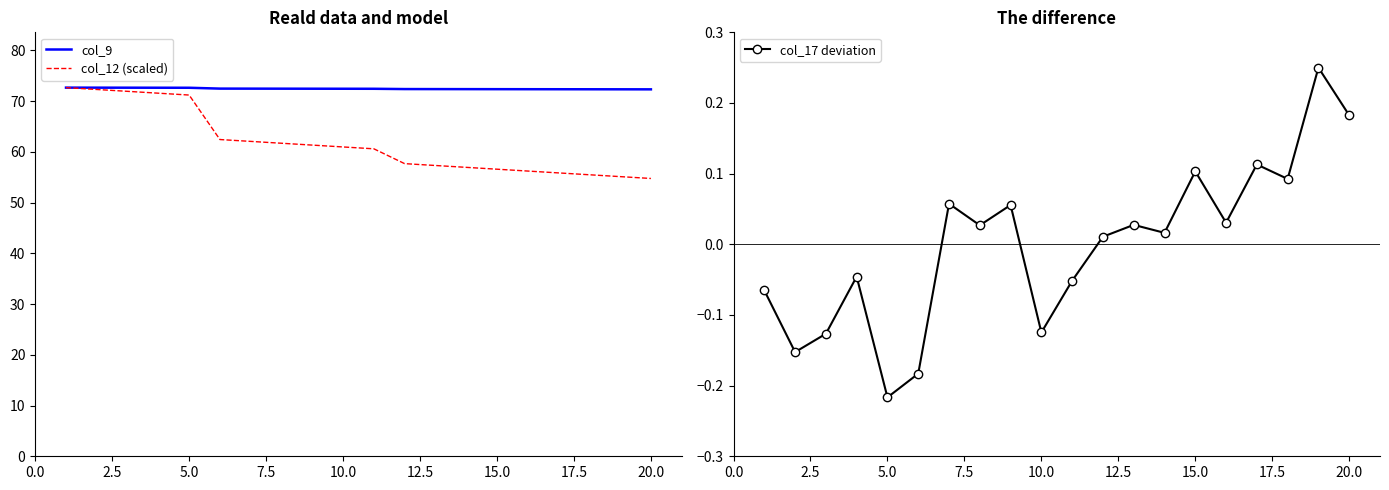

Rank the series by their maximum value, from highest to lowest.

col_9, col_12 (scaled), col_17 deviation